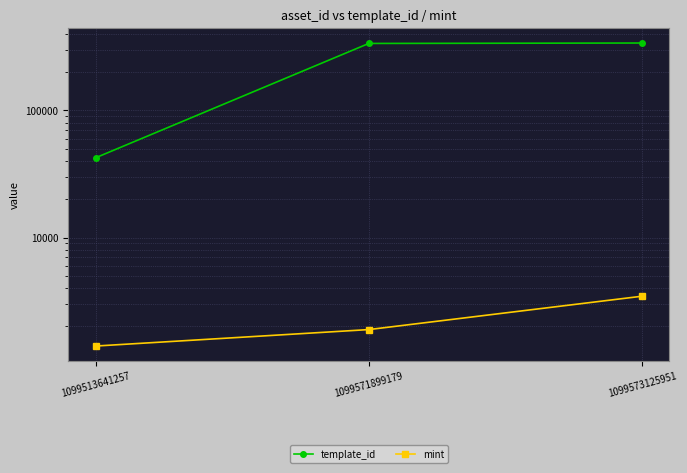

What are all the series names shown in the legend?

template_id, mint